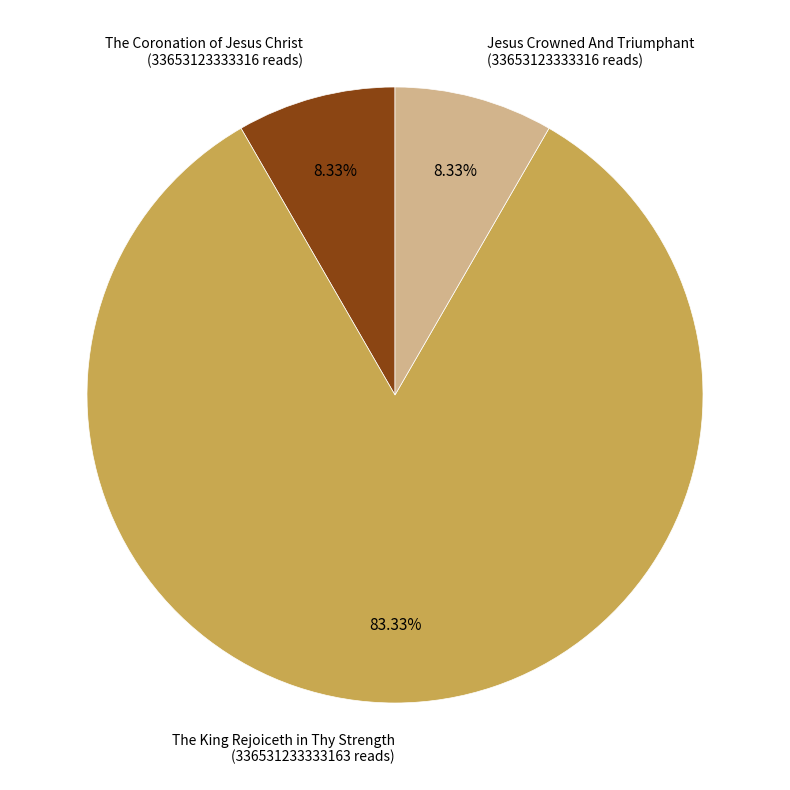

Which category has the biggest portion of the pie?

The King Rejoiceth in Thy Strength